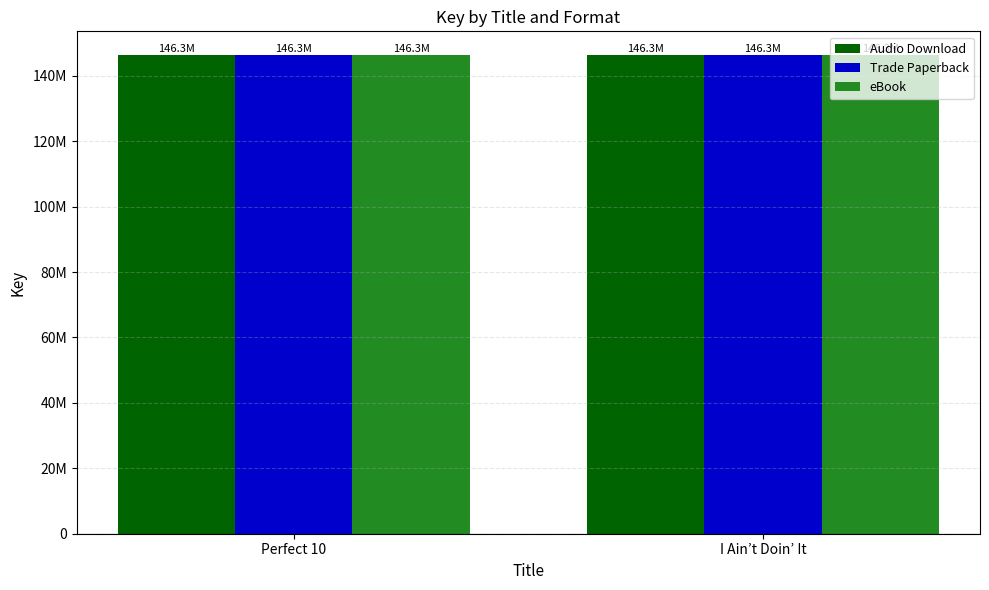

Does the chart contain any negative values?

No